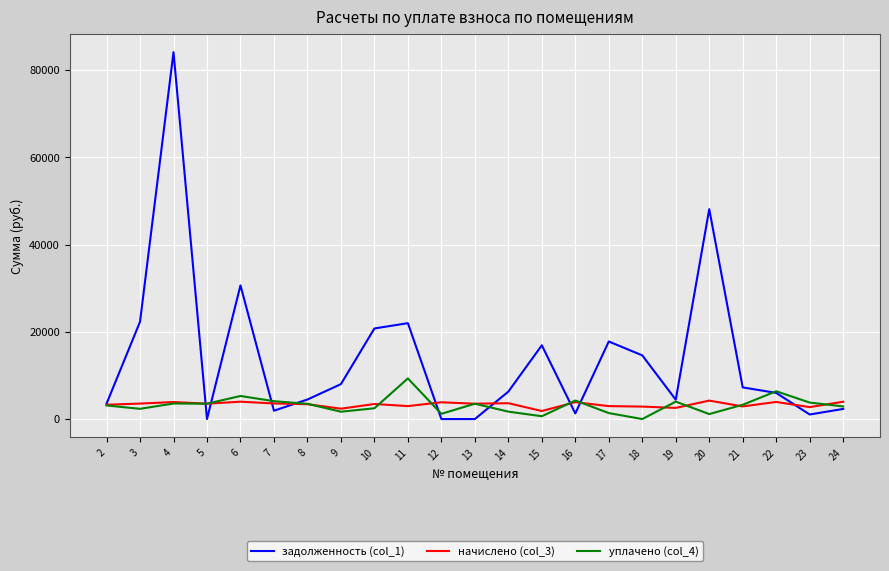

The value of задолженность (col_1) at 15 is 8779.3. True or false?

False